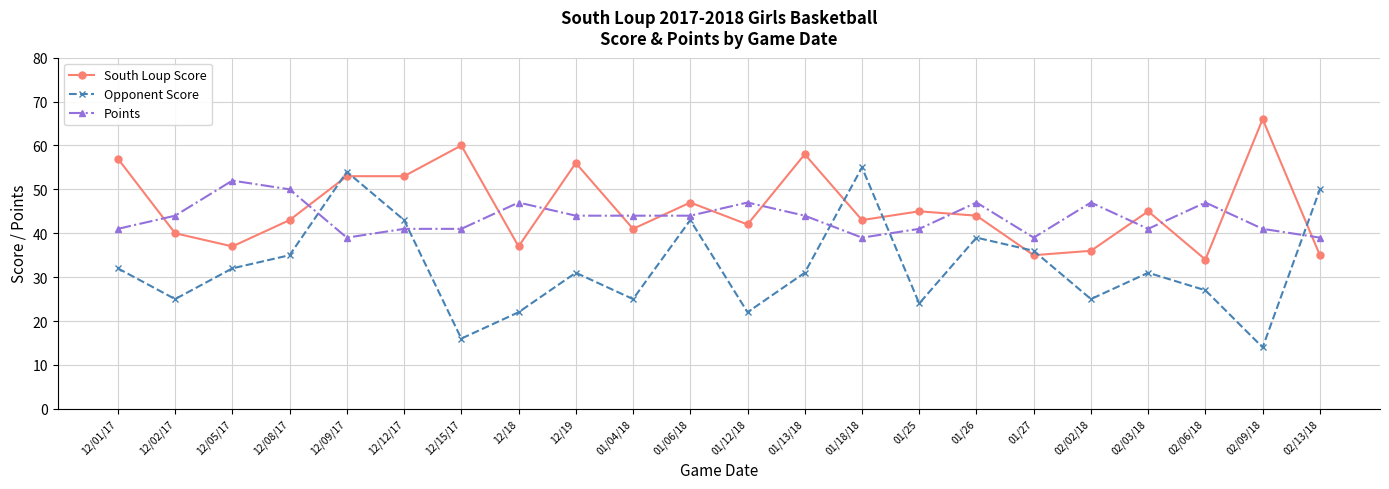

What is the value of the Opponent Score point at the 22nd from the left?

50